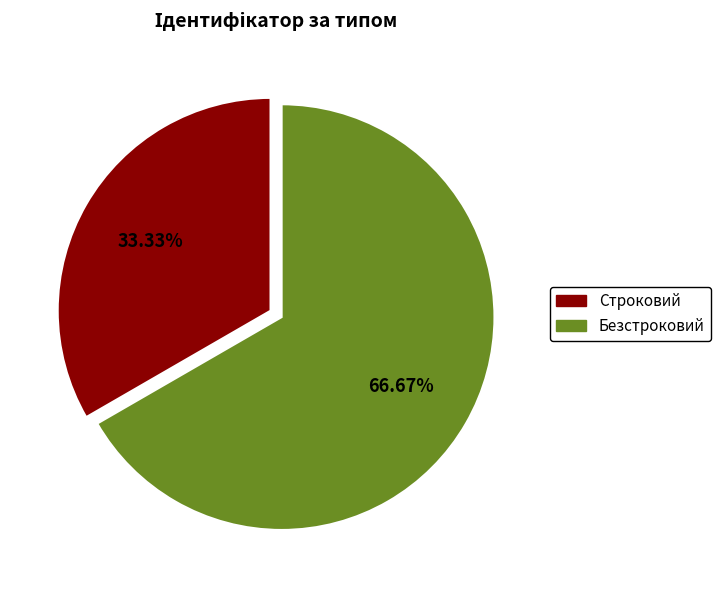

True or false: Строковий accounts for 33% of the total.

True